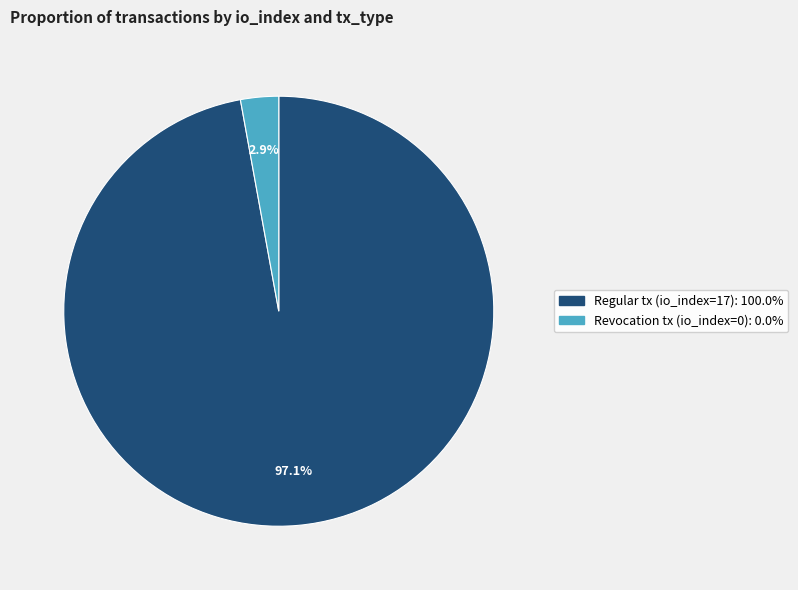

Does any single category account for the majority?

Yes